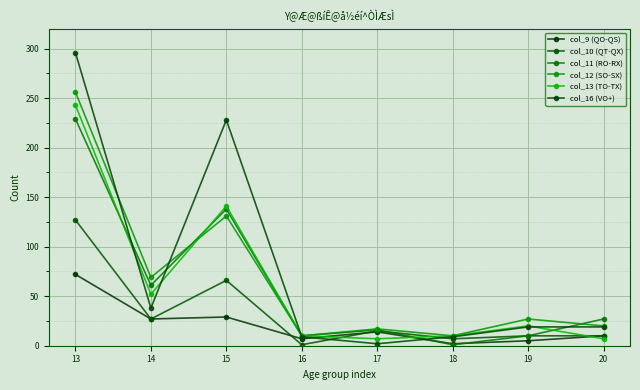

Reading left to right, what are all the values shown in this chart?

col_9 (QO-QS): 13=72	14=27	15=29	16=7	17=14	18=2	19=5	20=10
col_10 (QT-QX): 13=127	14=27	15=66	16=1	17=15	18=7	19=10	20=10
col_11 (RO-RX): 13=229	14=61	15=138	16=10	17=16	18=1	19=10	20=27
col_12 (SO-SX): 13=256	14=69	15=131	16=10	17=17	18=10	19=27	20=20
col_13 (TO-TX): 13=243	14=52	15=141	16=10	17=7	18=10	19=20	20=7
col_16 (VO+): 13=296	14=38	15=228	16=9	17=2	18=9	19=19	20=19